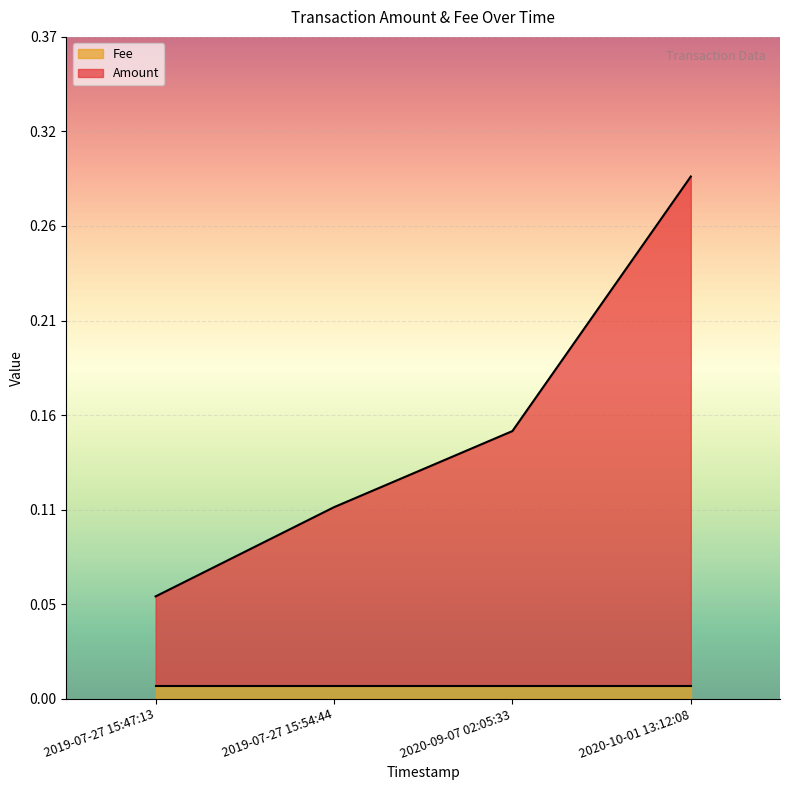

The chart shows a value of 0.0 at 2019-07-27 15:54:44. True or false?

False